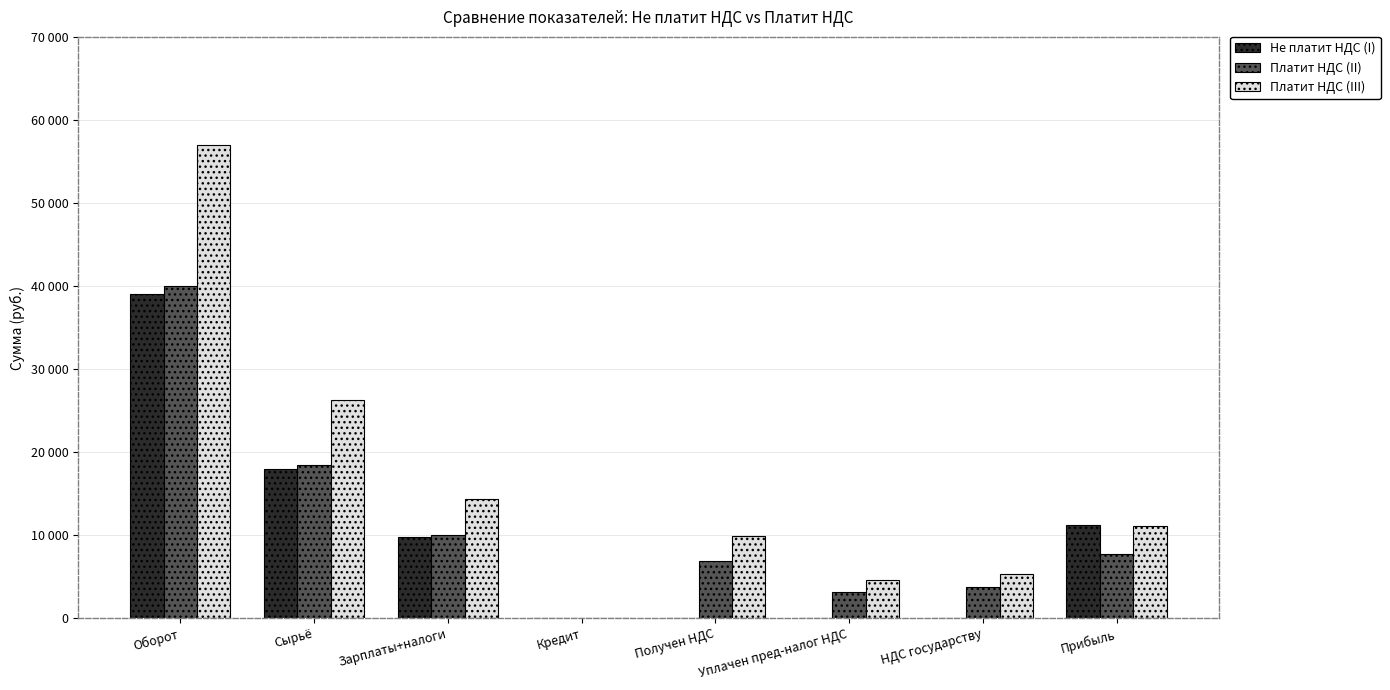

Which has a higher value, Получен НДС or Зарплаты+налоги?

Зарплаты+налоги